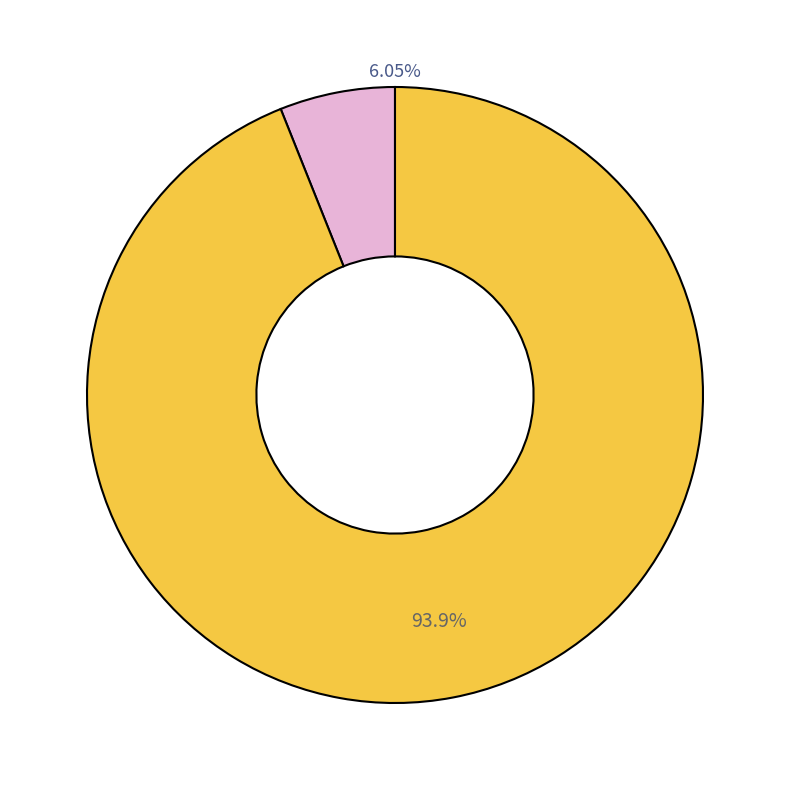

Is there a majority slice in this chart?

Yes